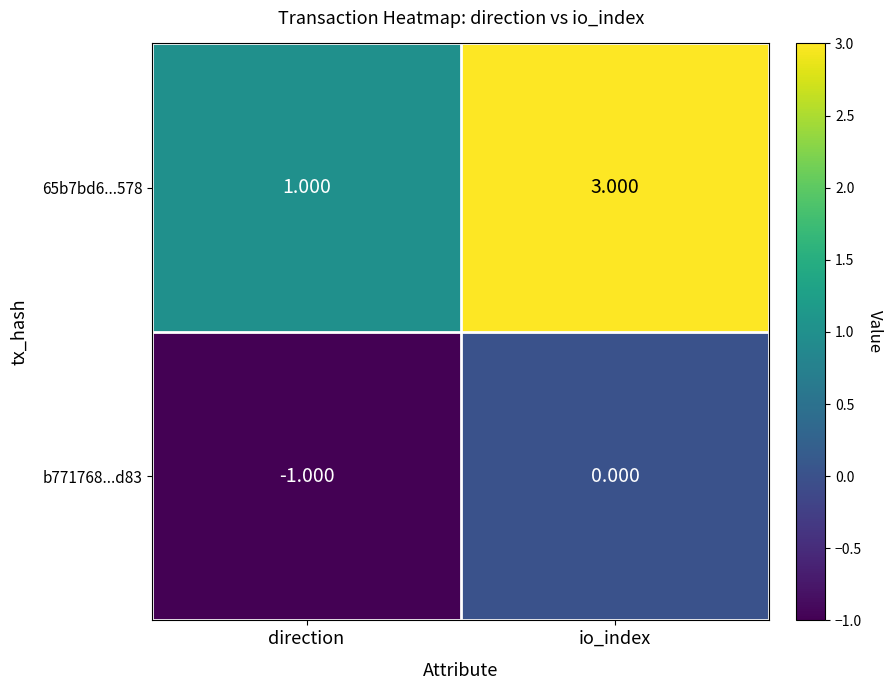

Rank the categories by b771768...d83 value from lowest to highest.

direction, io_index